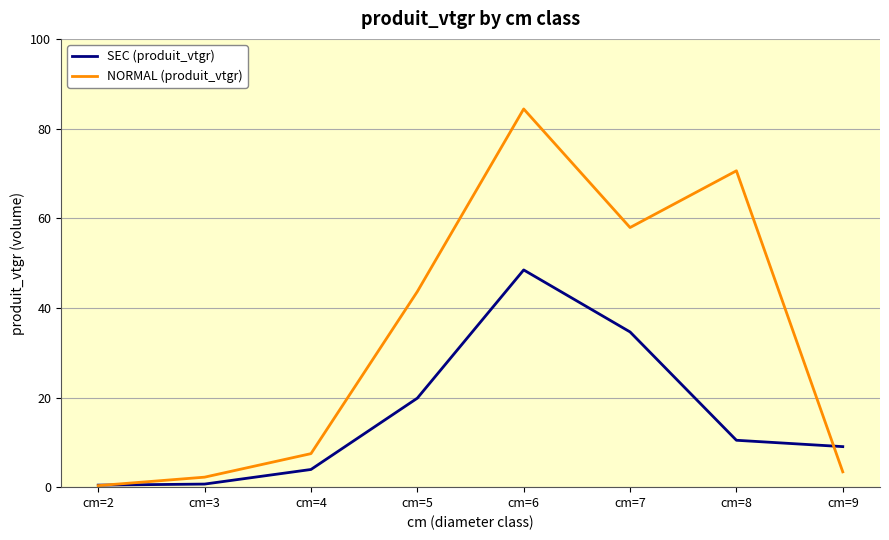

Which series ends up on top after the final intersection of NORMAL (produit_vtgr) and SEC (produit_vtgr)?

SEC (produit_vtgr)